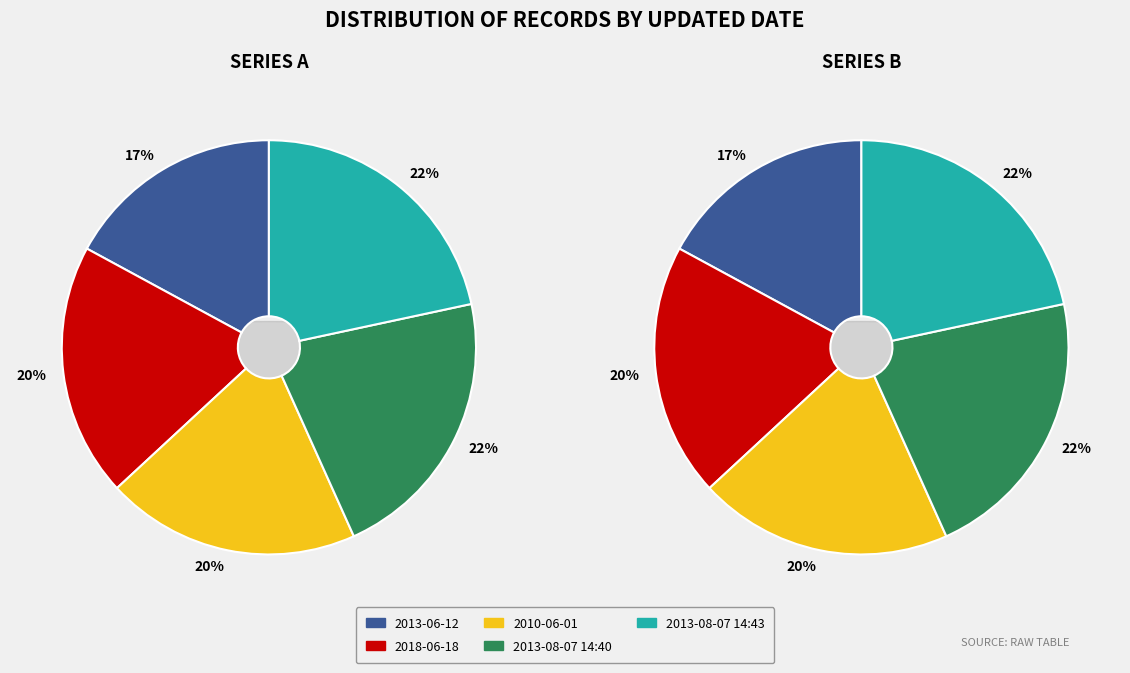

Is it true that 2018-06-18 is 20% of the pie?

True